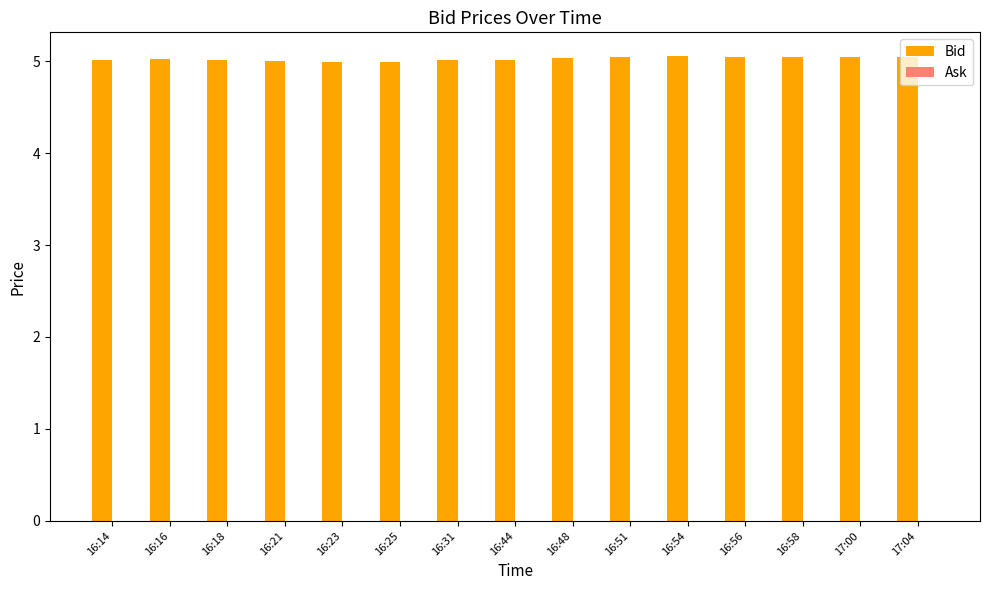

What is the sum of the values at 16:23 and 16:21?

10.0